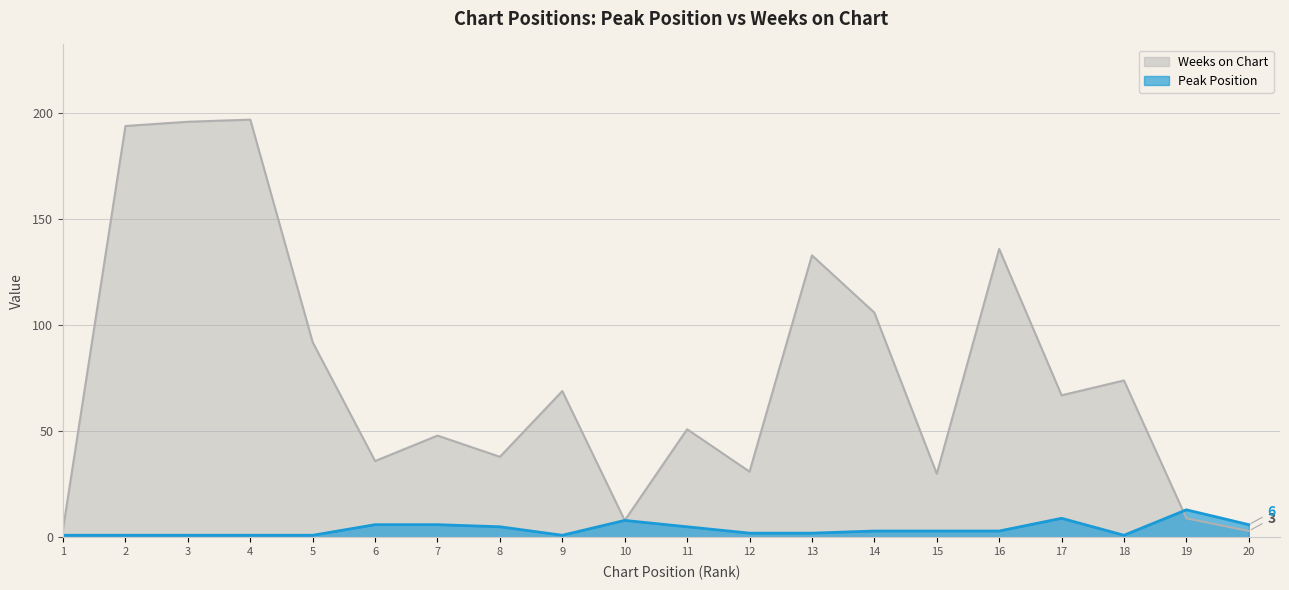

True or false: Weeks on Chart has a value of 48 at 7.

True